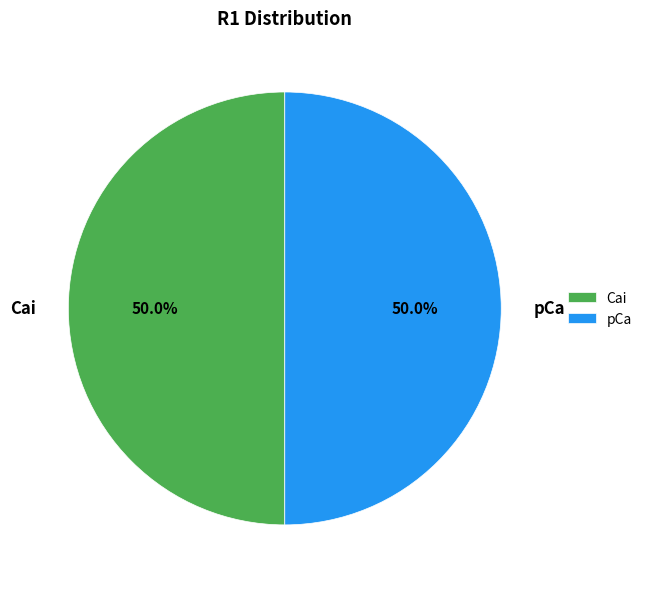

Approximately how many times larger is the value at pCa compared to Cai?

1.0